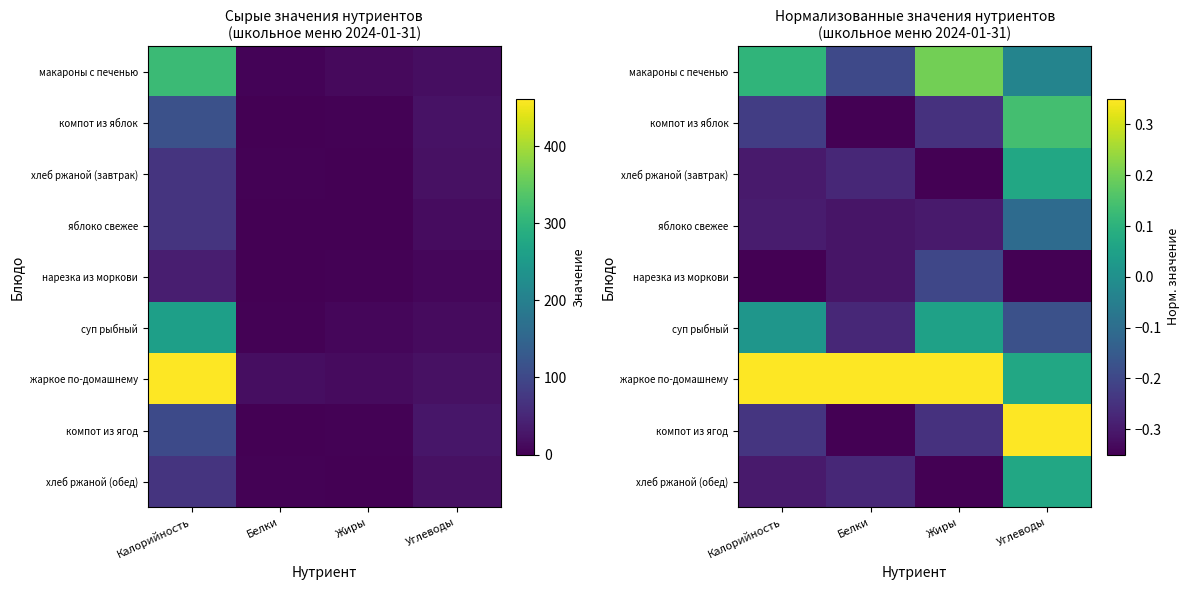

Rank the series at Углеводы from highest to lowest value.

компот из ягод, компот из яблок, хлеб ржаной (завтрак), жаркое по-домашнему, хлеб ржаной (обед), макароны с печенью, яблоко свежее, суп рыбный, нарезка из моркови